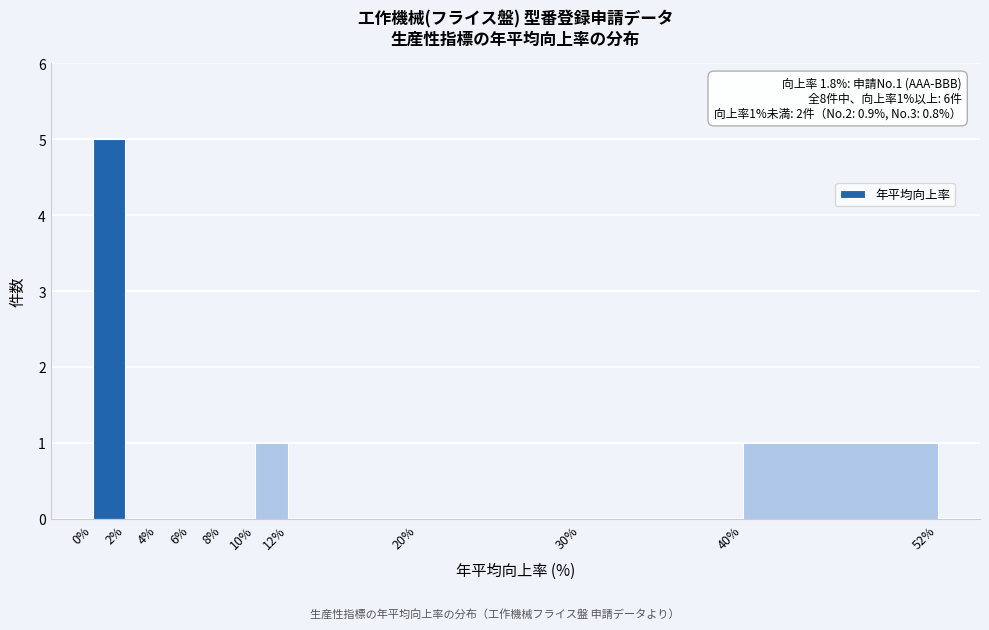

Over which range of the x-axis is the bar tallest?

0% to 2%